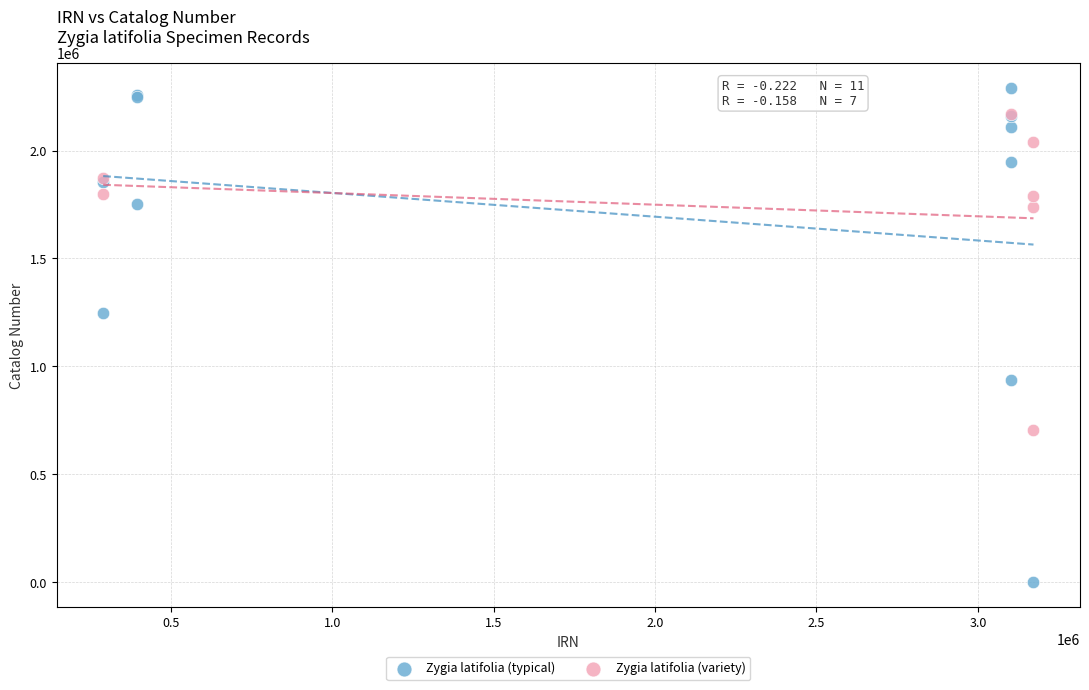

Which series has the largest Y range (max minus min)?

Zygia latifolia (typical)